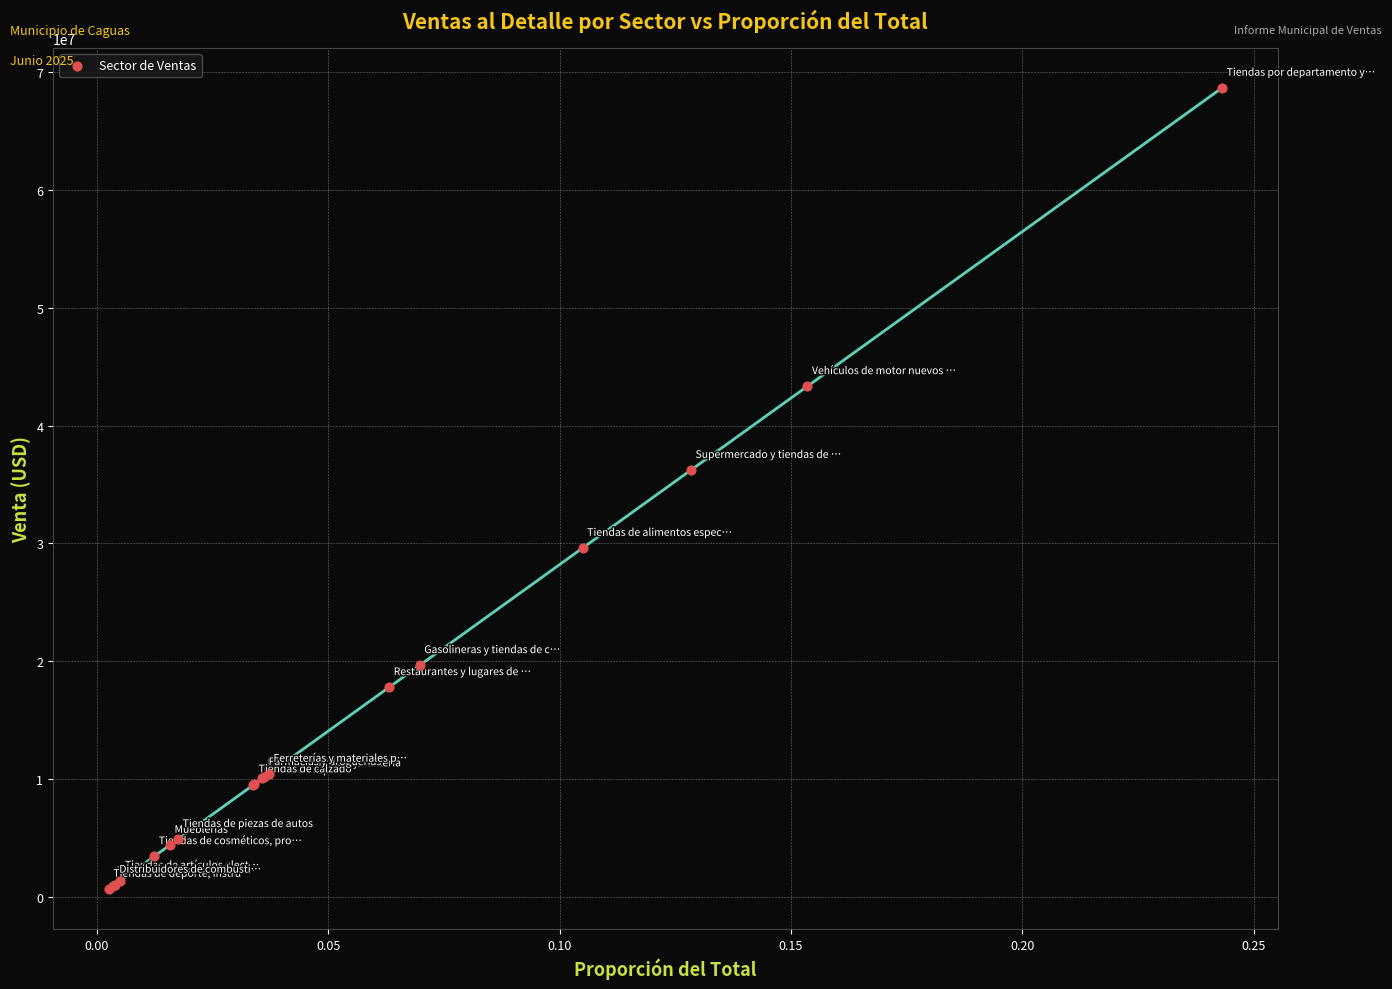

What Y value in the scatter plot is closest to 34668918?

36223486.4